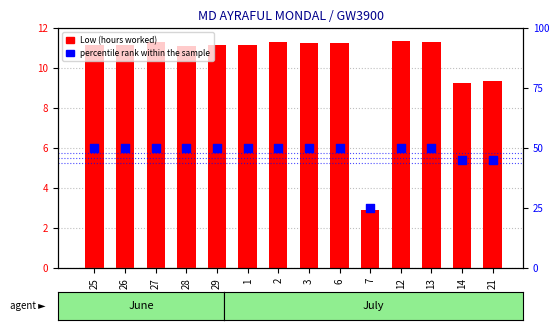

Which series contains the lowest Y value?

Low (hours worked)